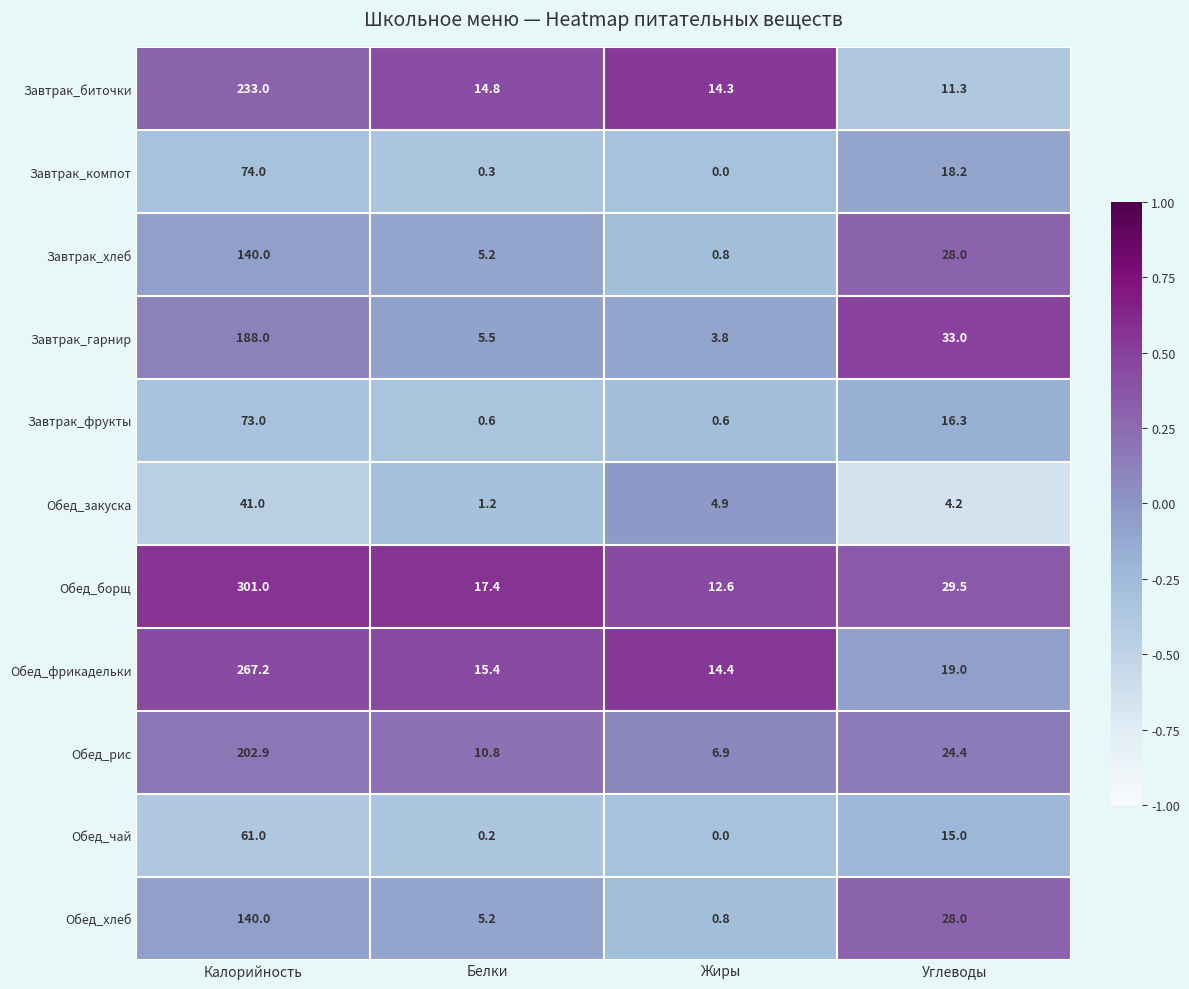

List the labels in order of Обед_рис value, largest first.

Калорийность, Углеводы, Белки, Жиры